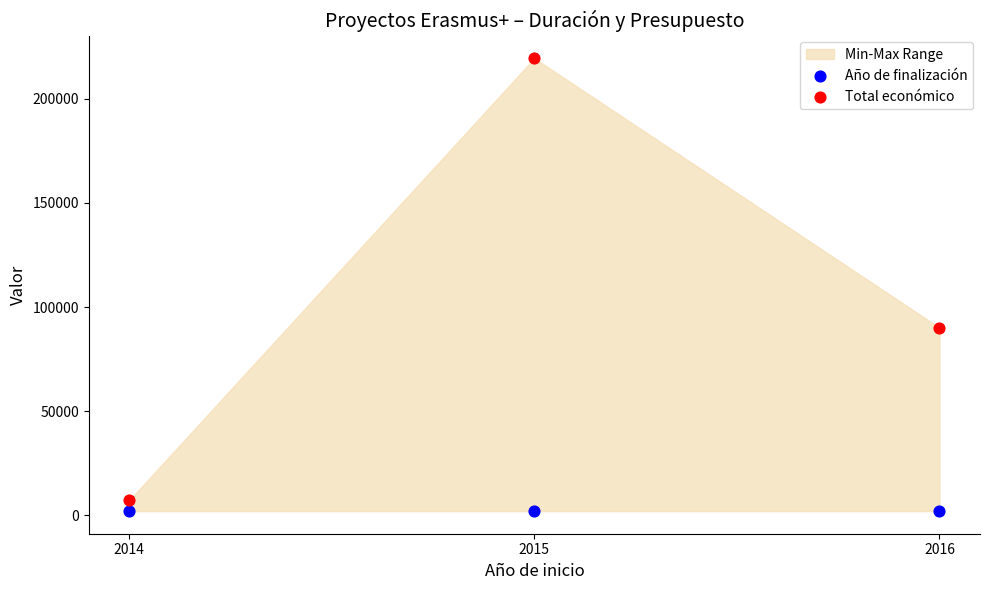

In the Total económico series, what Y value is closest to 113357?

90081